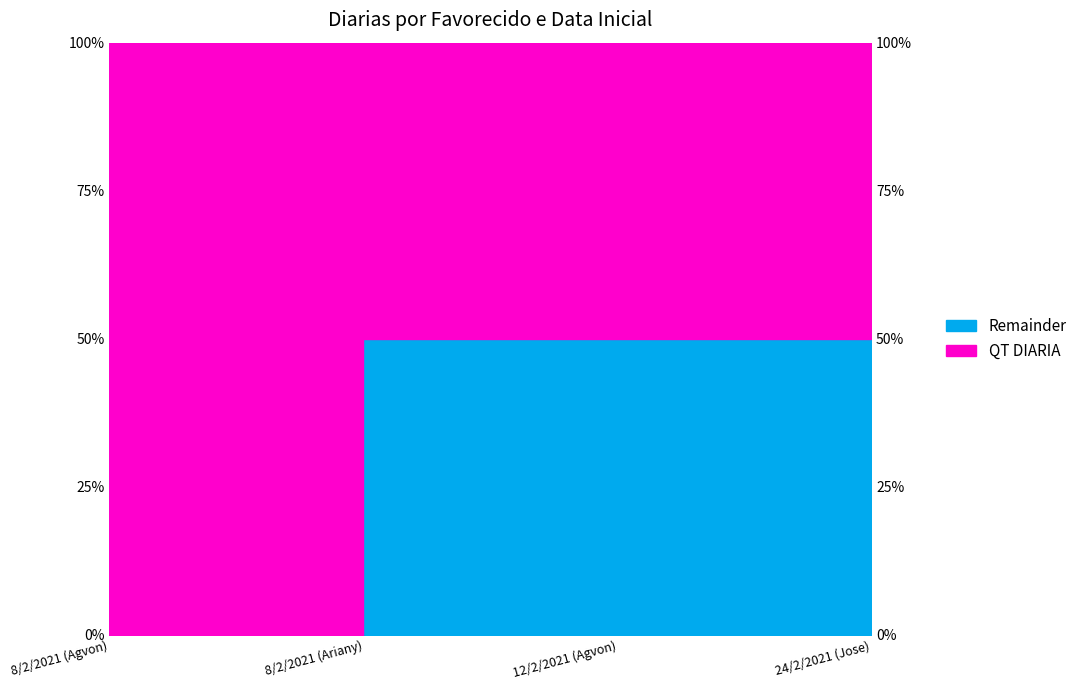

At which category does the chart reach its peak across all series?

8/2/2021 (Ariany)